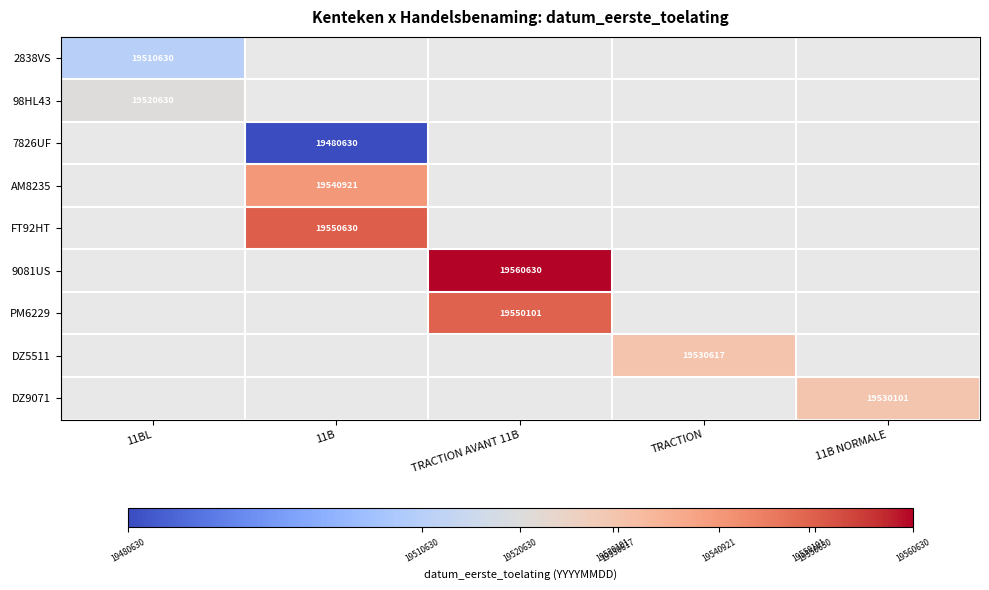

True or false: DZ5511 has a value of 19530617 at TRACTION.

True